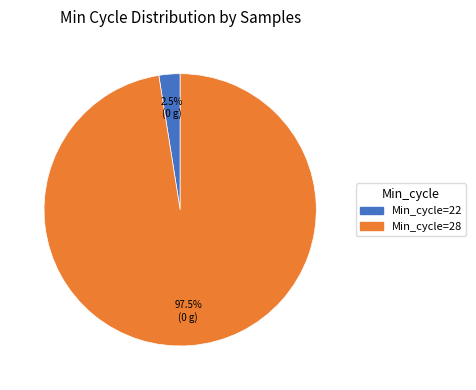

Is there a majority slice in this chart?

Yes